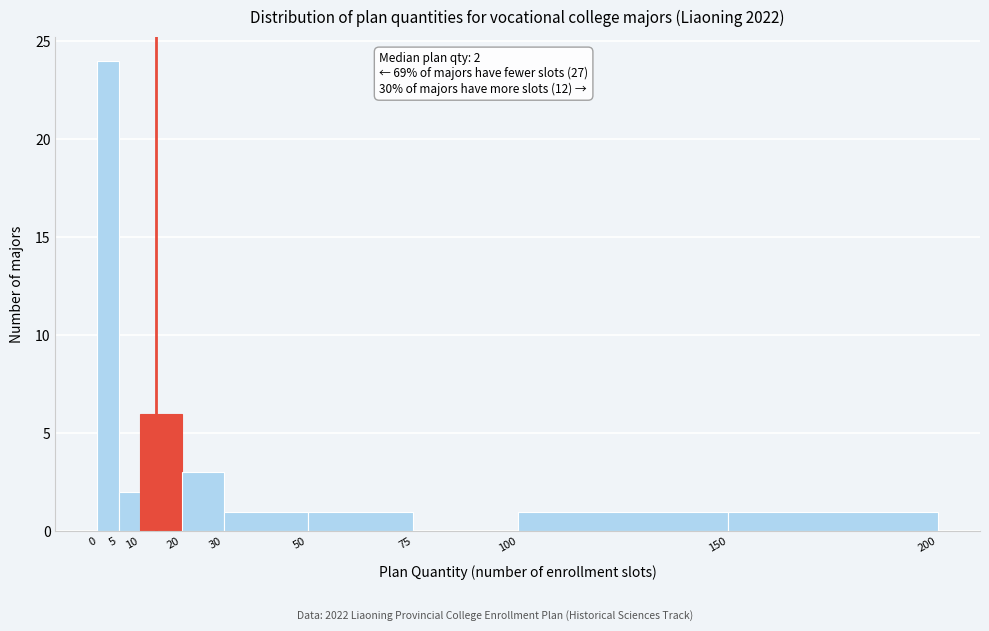

Which range on the x-axis has the tallest bar?

0 to 5